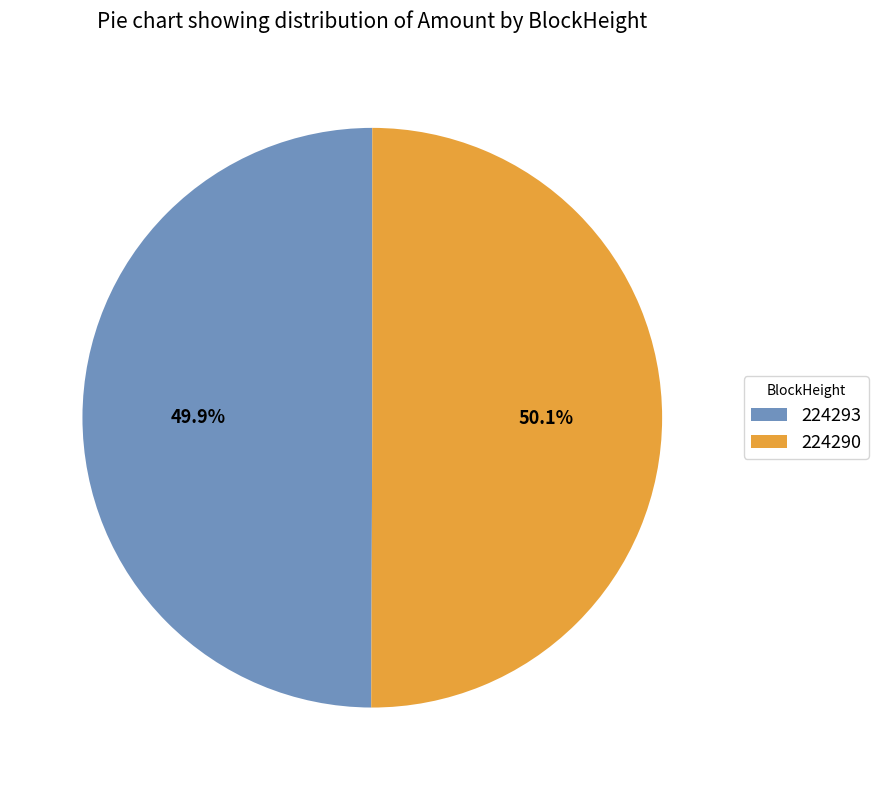

To the nearest percent, what is the average slice percentage?

50%